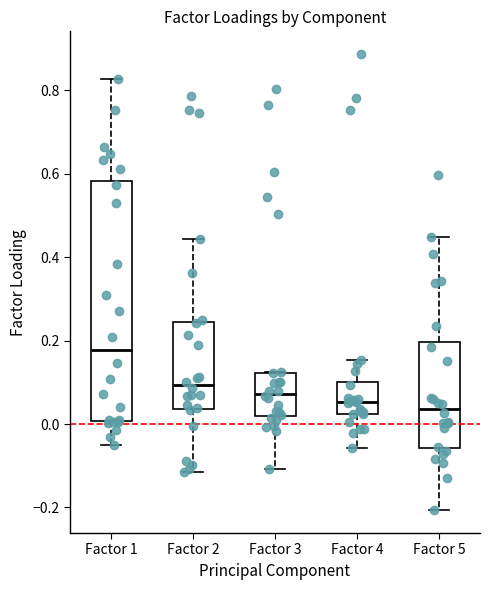

Reading left to right, transcribe this box plot: for each box, give where its median line is, the range the box spans, and where its two whiskers end, as read against the y-axis. The values are not printed on the chart, so give them approximately, as read against the axis.

Factor 1: median 0.18, box 0.00 to 0.58, whiskers -0.04 to 0.82
Factor 2: median 0.10, box 0.04 to 0.24, whiskers -0.12 to 0.44
Factor 3: median 0.08, box 0.02 to 0.12, whiskers -0.10 to 0.12
Factor 4: median 0.06, box 0.02 to 0.10, whiskers -0.06 to 0.16
Factor 5: median 0.04, box -0.06 to 0.20, whiskers -0.20 to 0.44